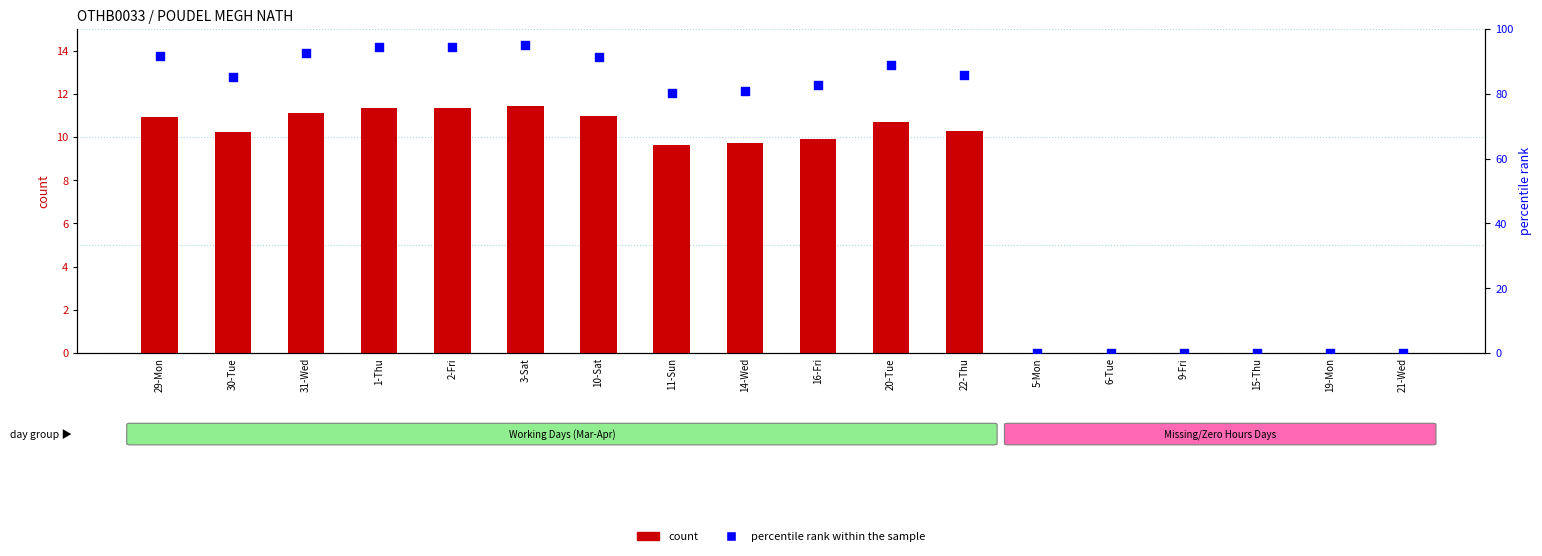

At how many categories does at least one series exceed 38?

12